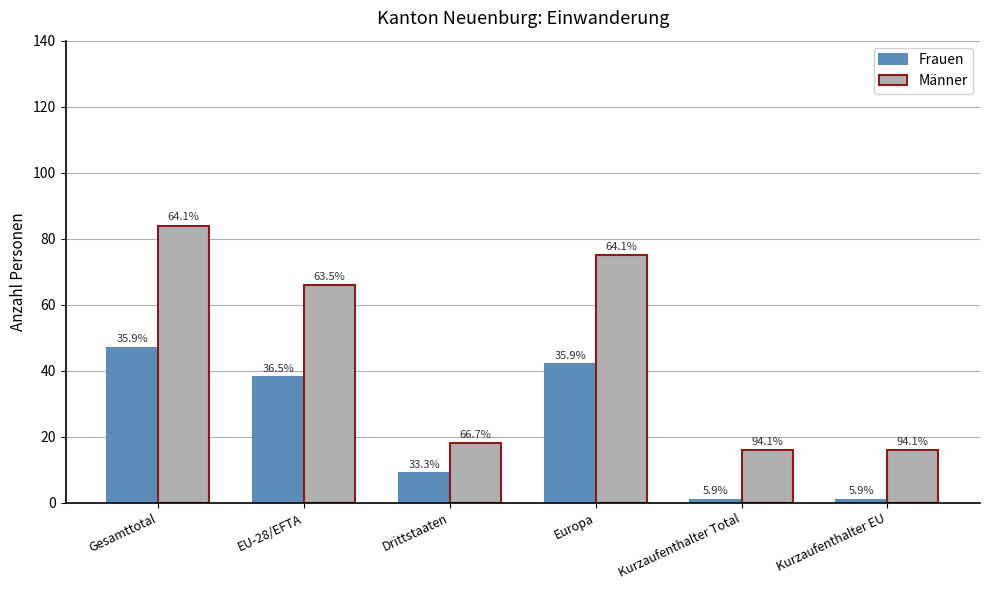

How many bars are there in total?

12